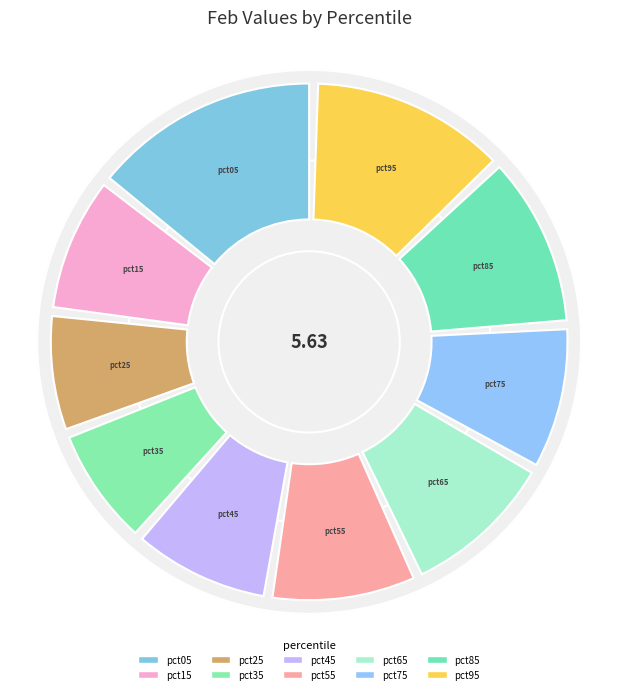

What is the change in value from pct15 to pct95?

+0.2